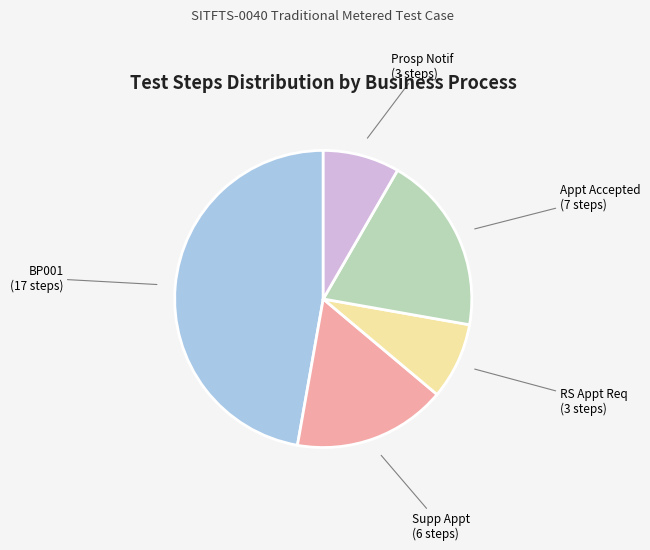

Count the number of slices in the pie.

5